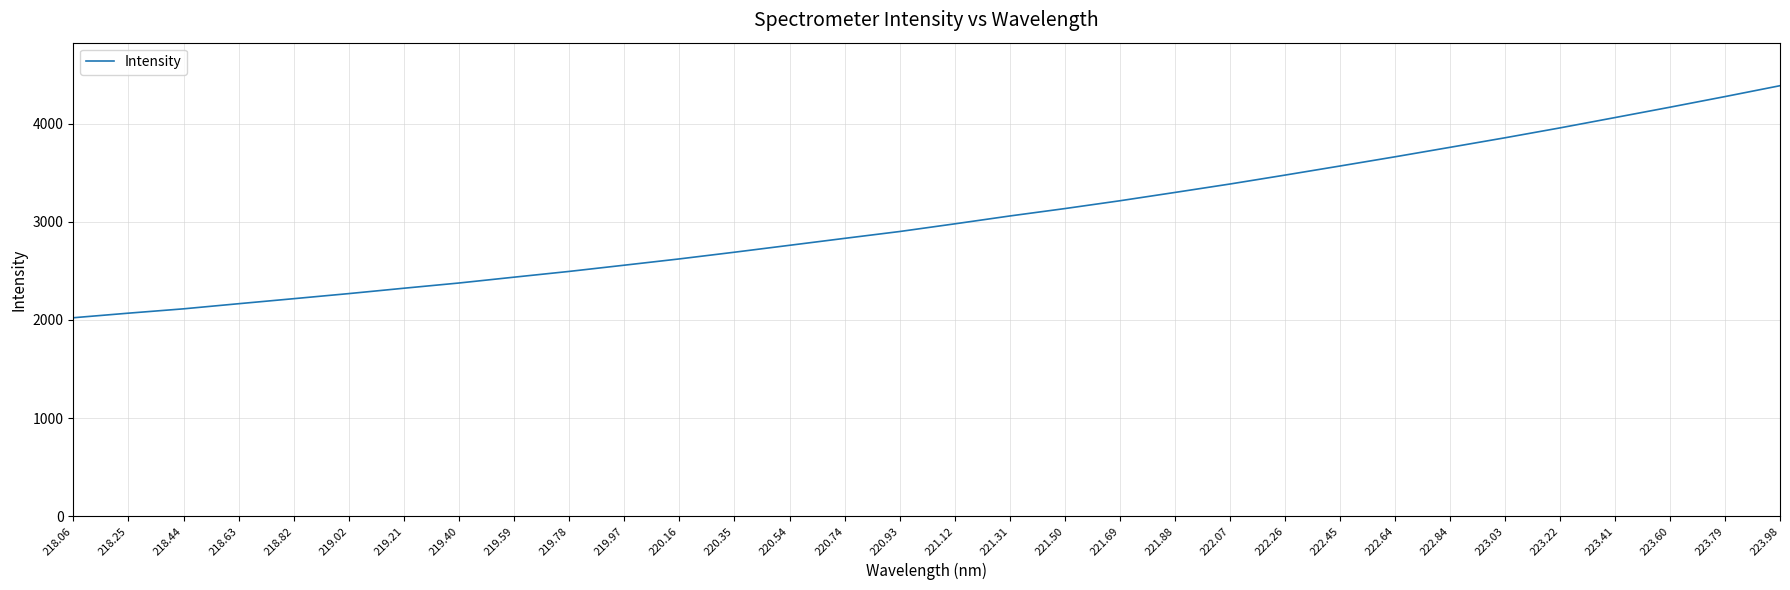

Approximately how many times larger is the value at 222.45 compared to 223.79?

0.8